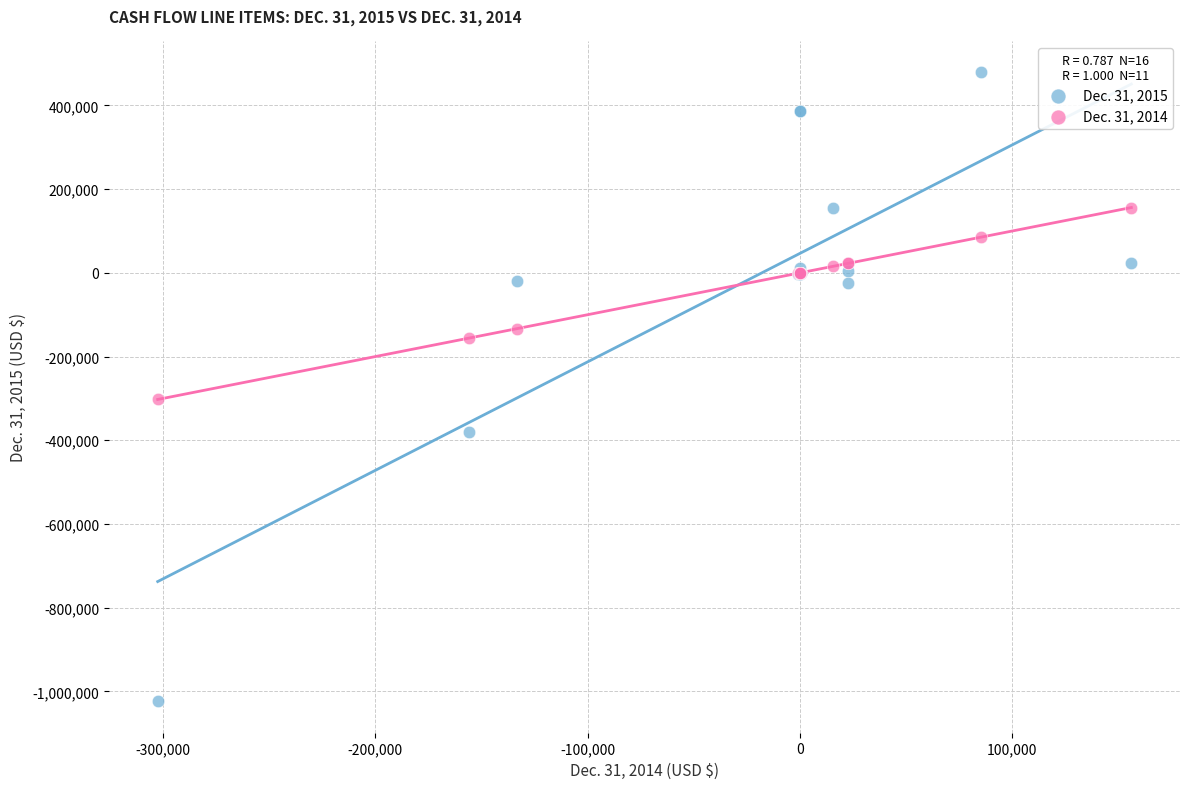

Which series has the largest Y range (max minus min)?

Dec. 31, 2015